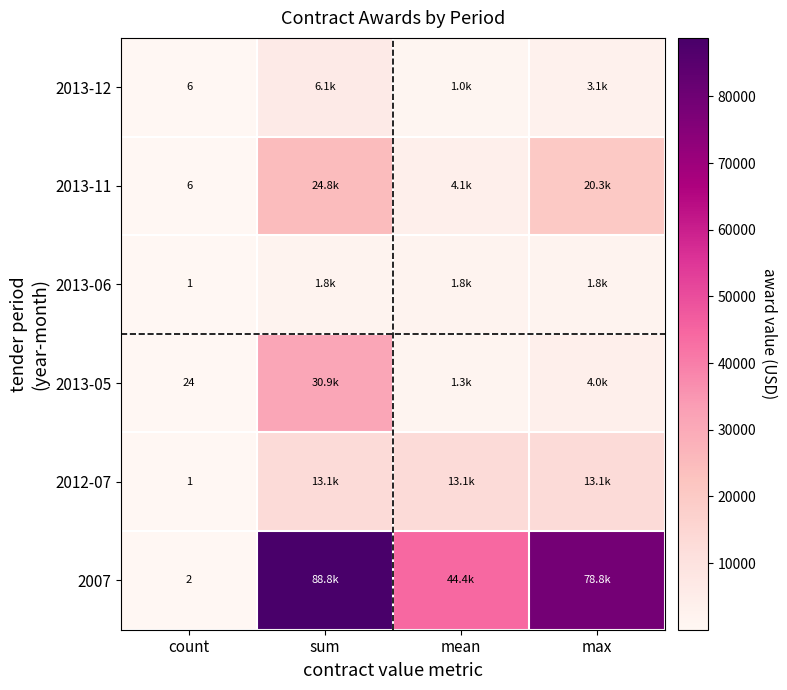

At how many categories does at least one series exceed 82867?

1